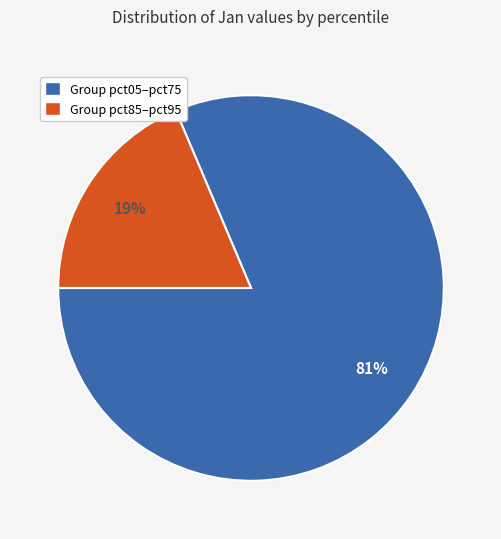

To the nearest percent, what is the average slice percentage?

50%